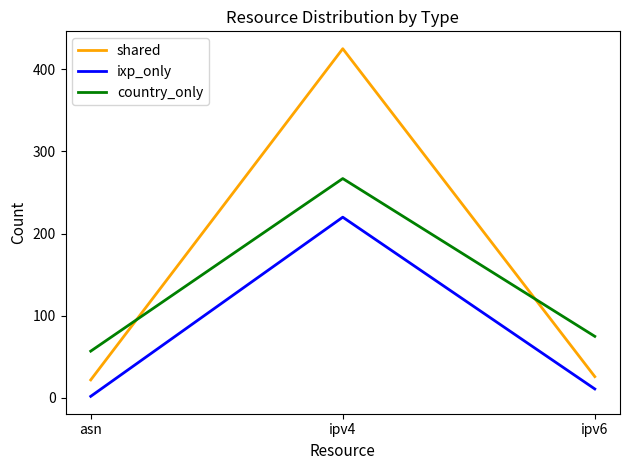

At which label does ixp_only reach its peak?

ipv4